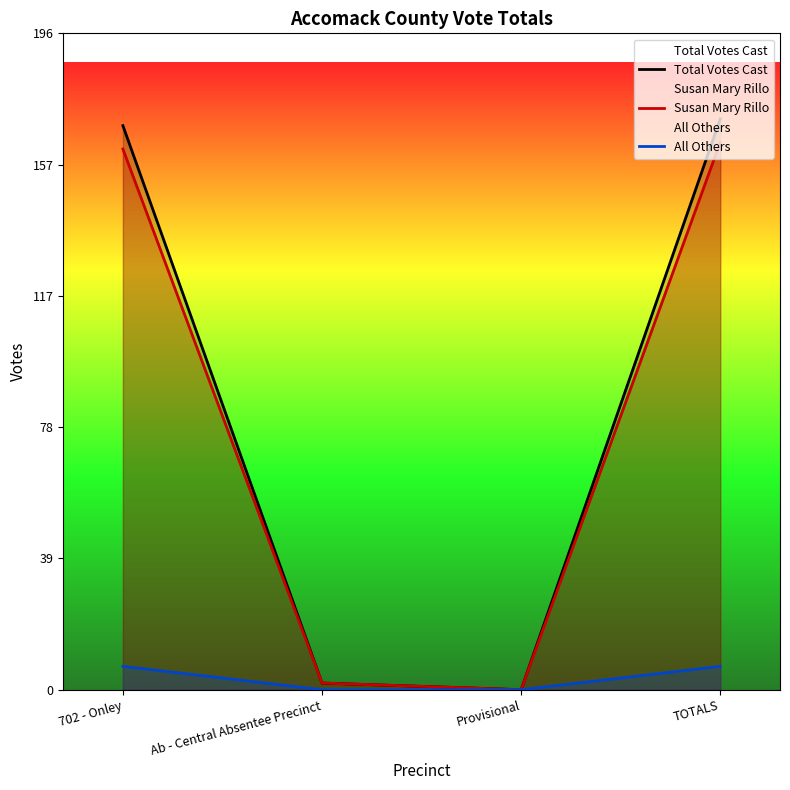

Reading left to right, what are all the values shown in this chart?

Total Votes Cast: 169	2	0	171
Susan Mary Rillo: 162	2	0	164
All Others: 7	0	0	7